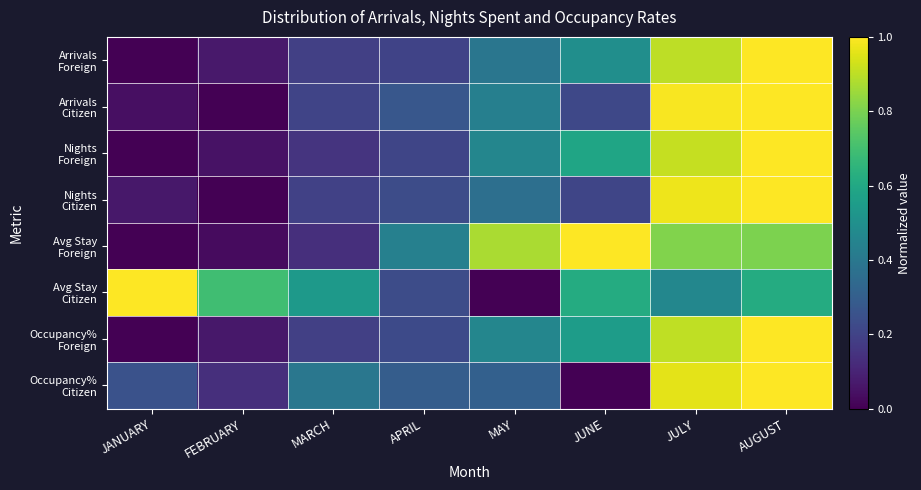

Which series changed the most between JANUARY and FEBRUARY?

Avg Stay Citizen